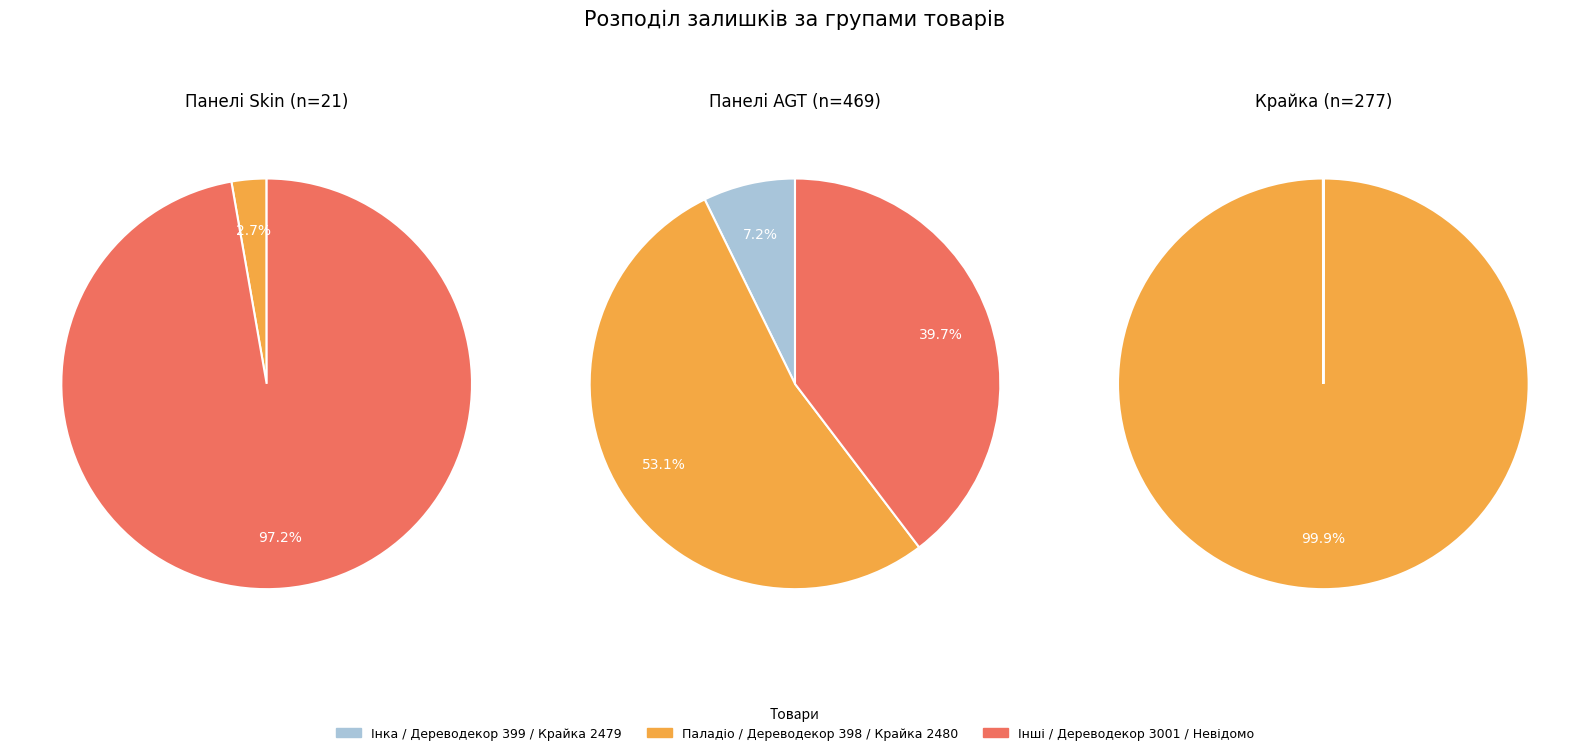

Does Панель Skin 18 мм. 2479 AR - Інка represent more than half of the total?

No